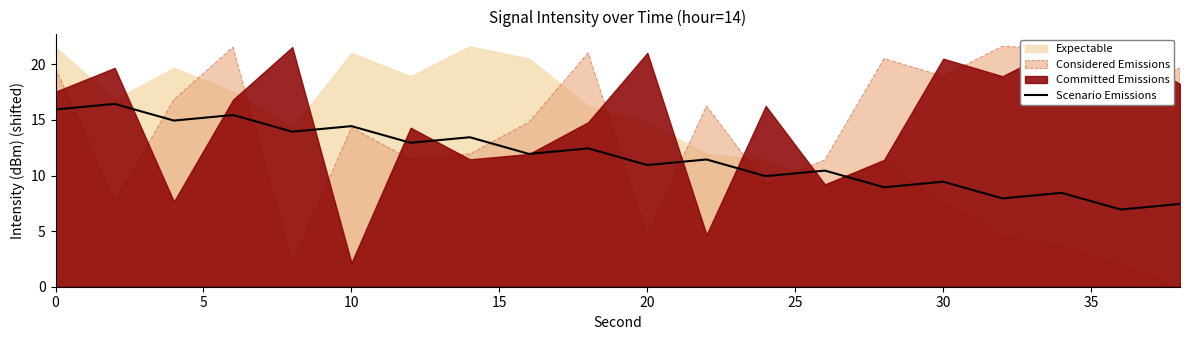

What is the highest value of the Scenario Emissions series?

16.4